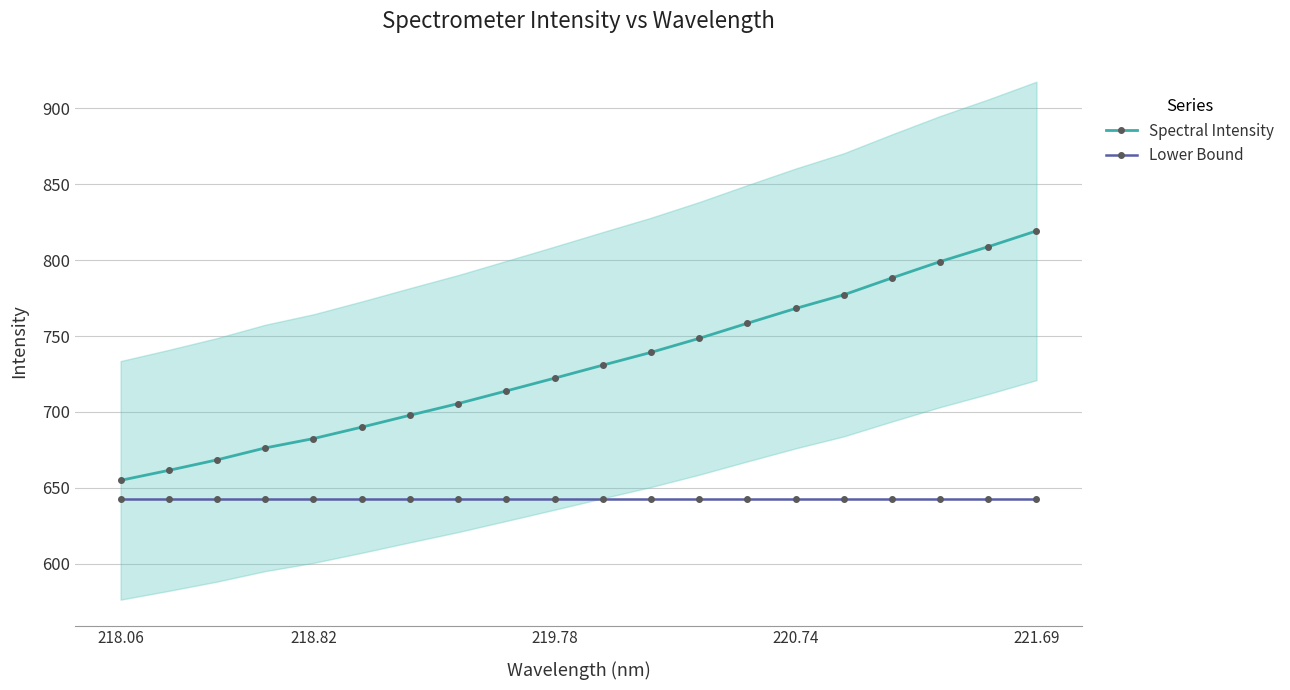

True or false: Lower Bound and Spectral Intensity cross at least once.

False